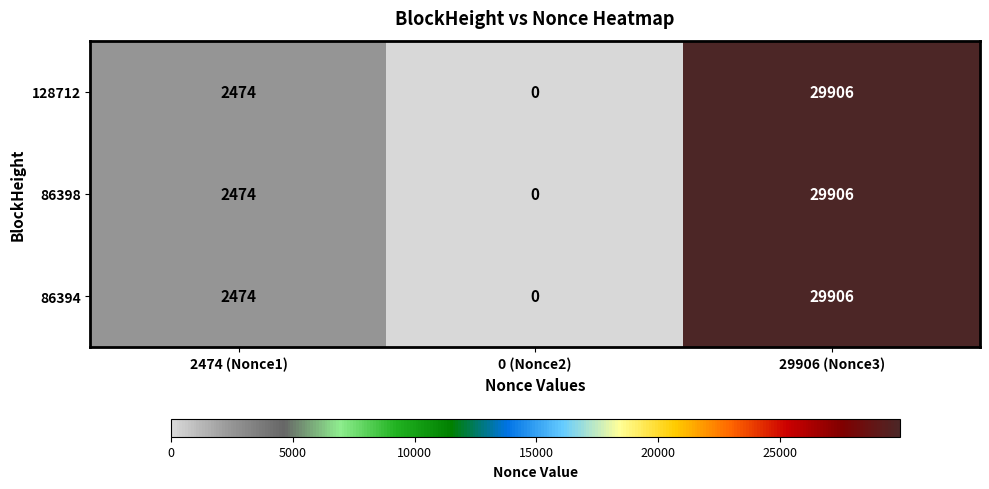

List the labels in order of 128712 value, smallest first.

0 (Nonce2), 2474 (Nonce1), 29906 (Nonce3)